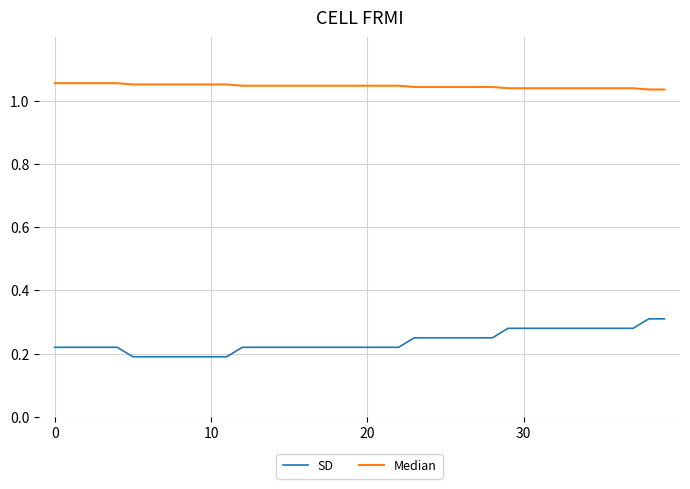

Rank the series by their maximum value, from highest to lowest.

Median, SD